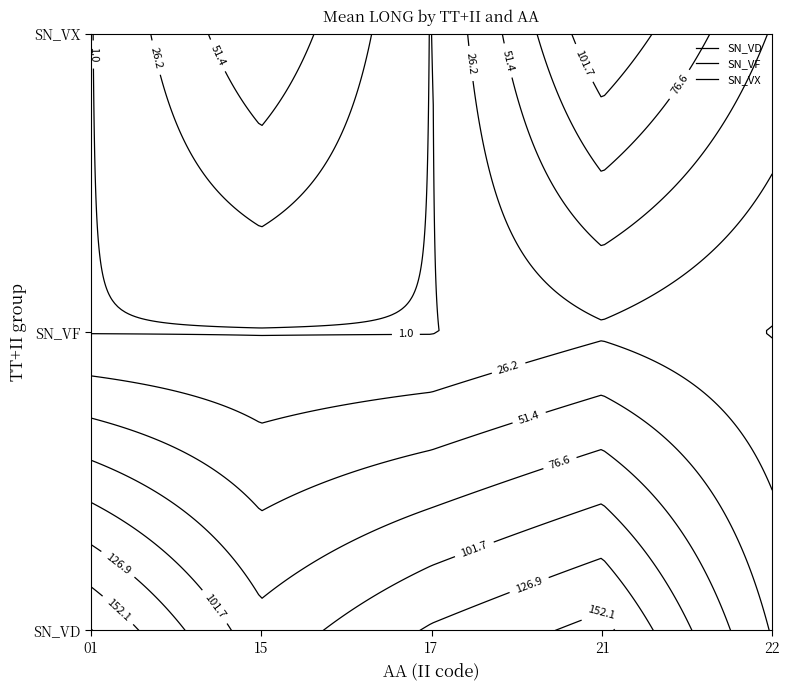

Is it true that SN_VF equals 0.0 at 01?

True